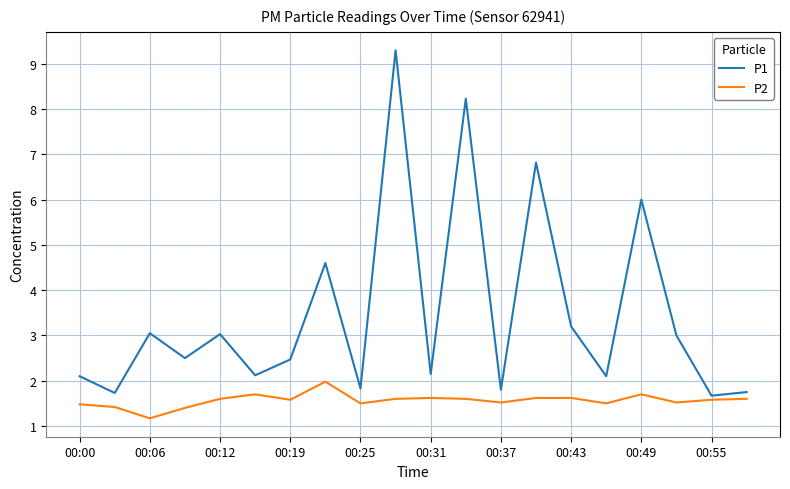

True or false: P2 and P1 cross at least once.

False